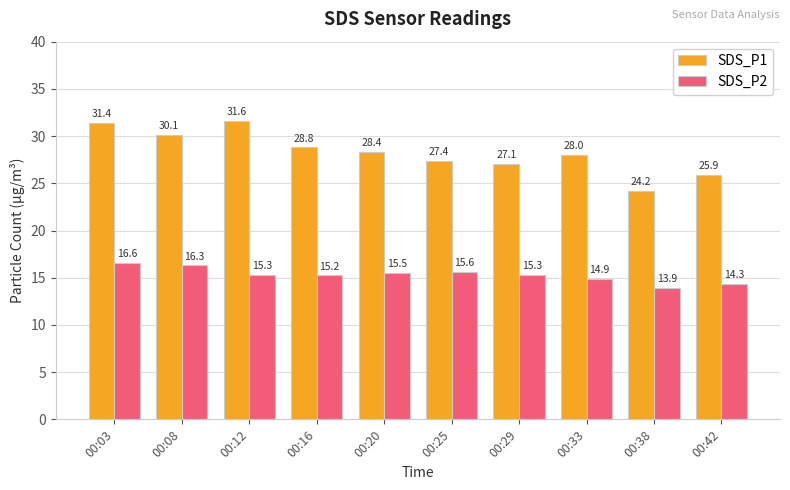

How many bars are there in total?

20